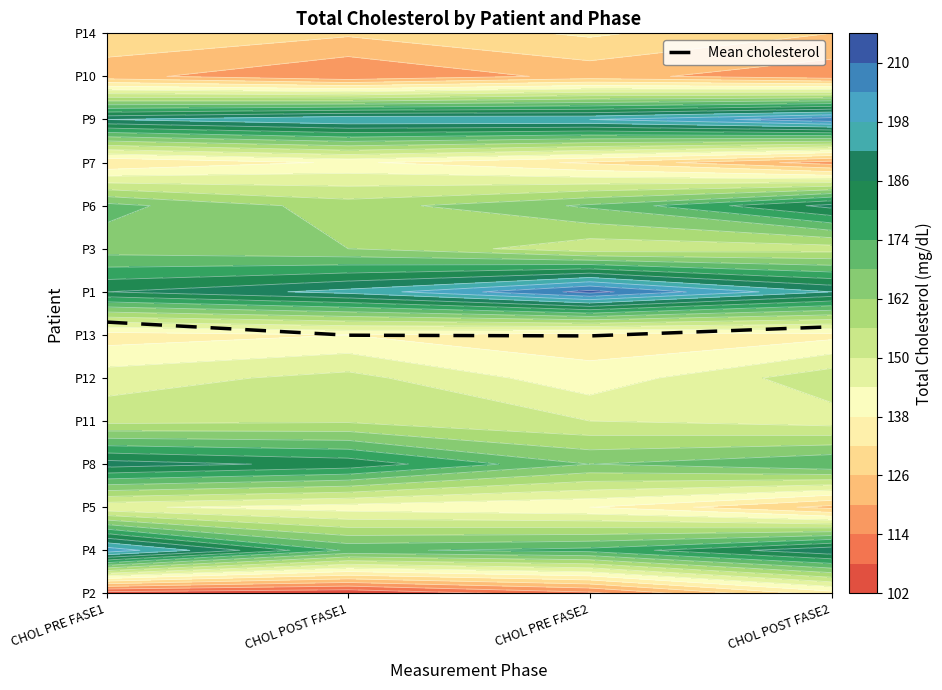

Where does the data first go above 6?

CHOL PRE FASE1